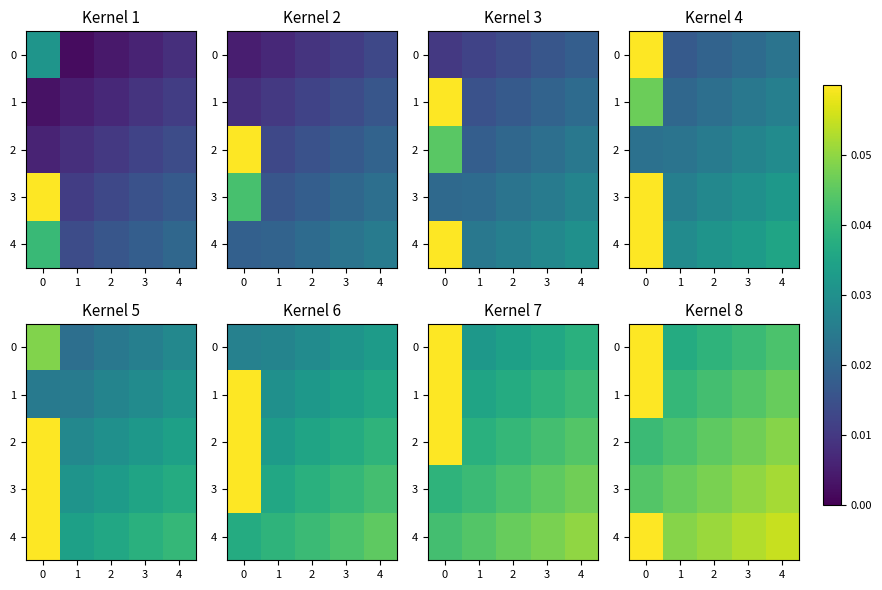

At how many categories does at least one series exceed 0?

5